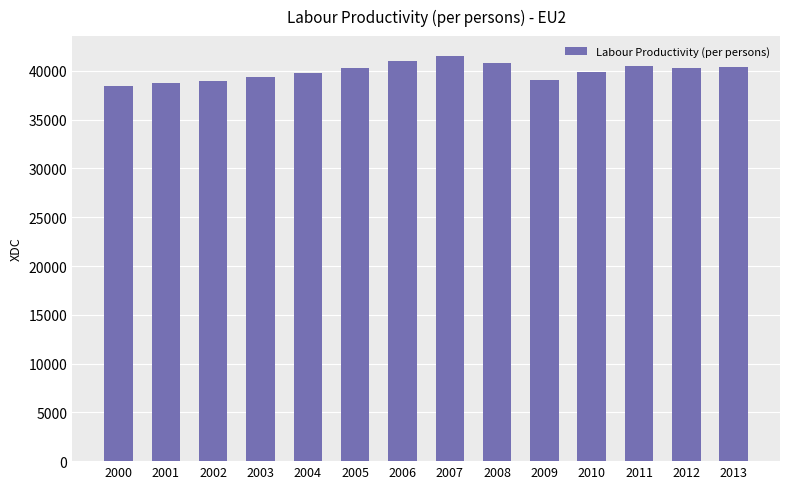

What is the smallest value displayed?

38407.3